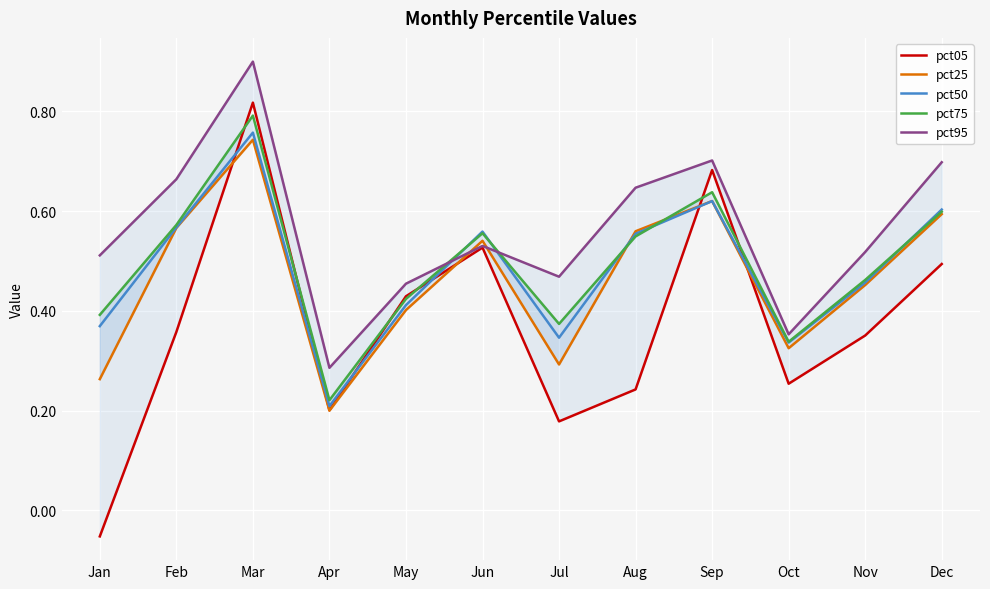

How many values in the pct05 series are below 0?

1